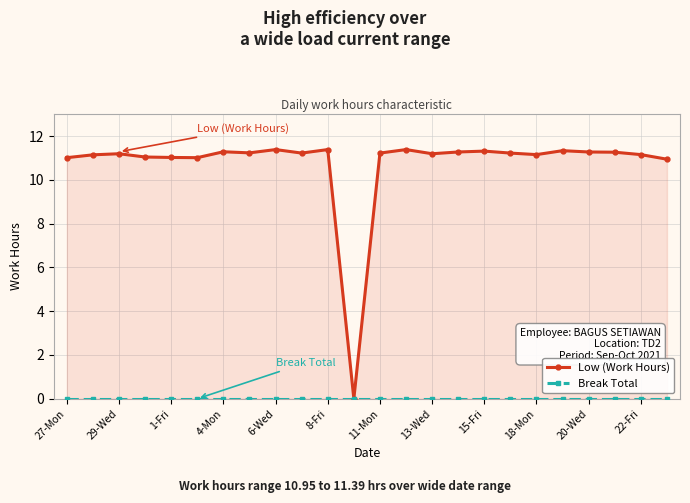

Between 11-Mon and 23, which series saw the biggest shift?

Low (Work Hours)